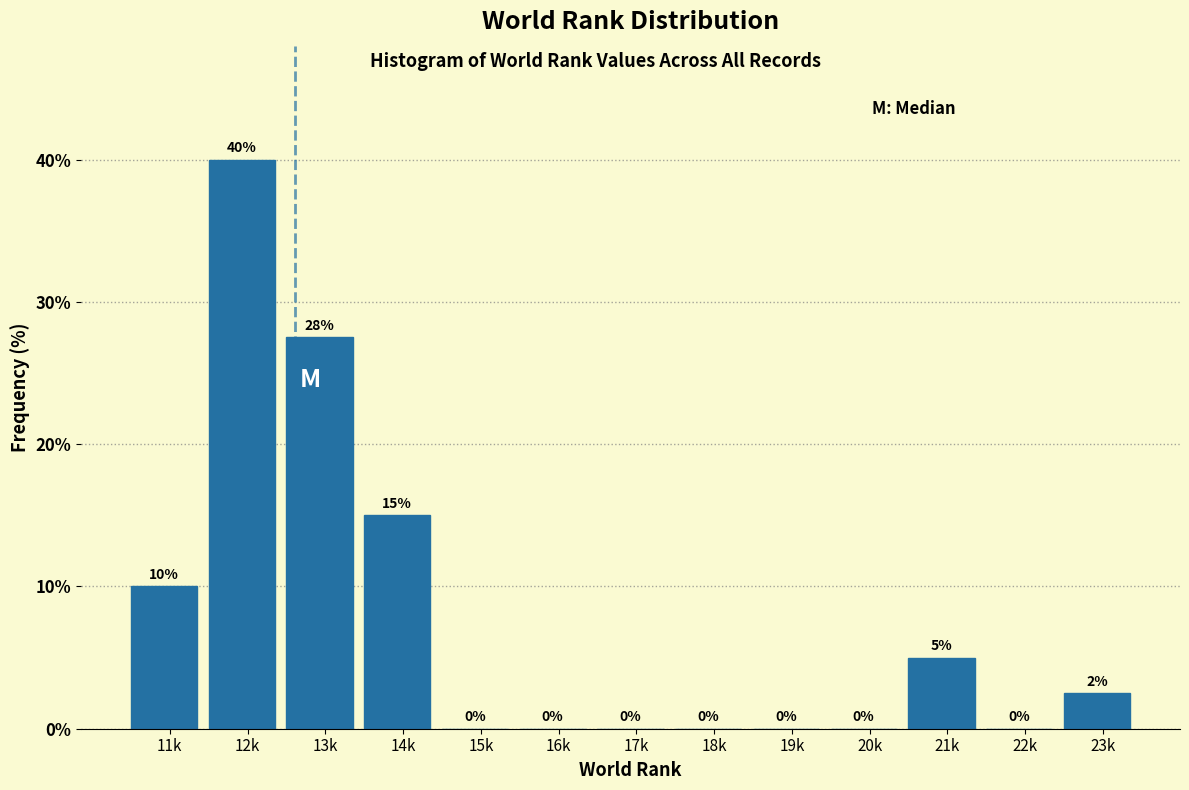

Is it true that the value at 11k is 10.0?

True